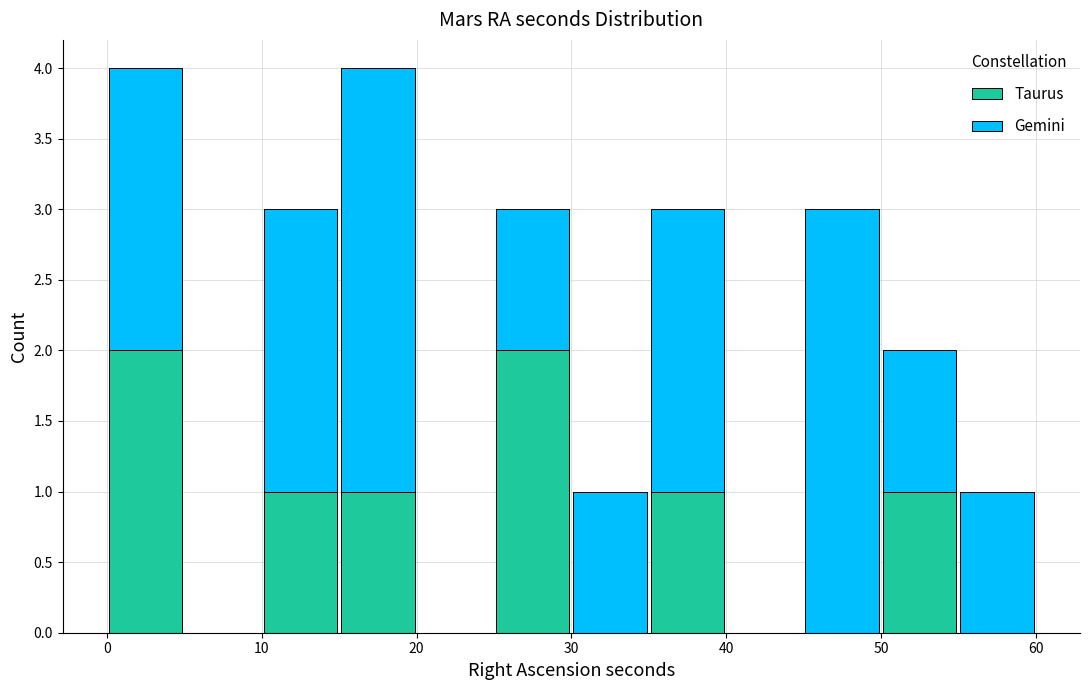

What is the total height of the stacked bar covering 35 to 40 on the x-axis? The values are not printed on the chart, so give them approximately, as read against the axis.

3